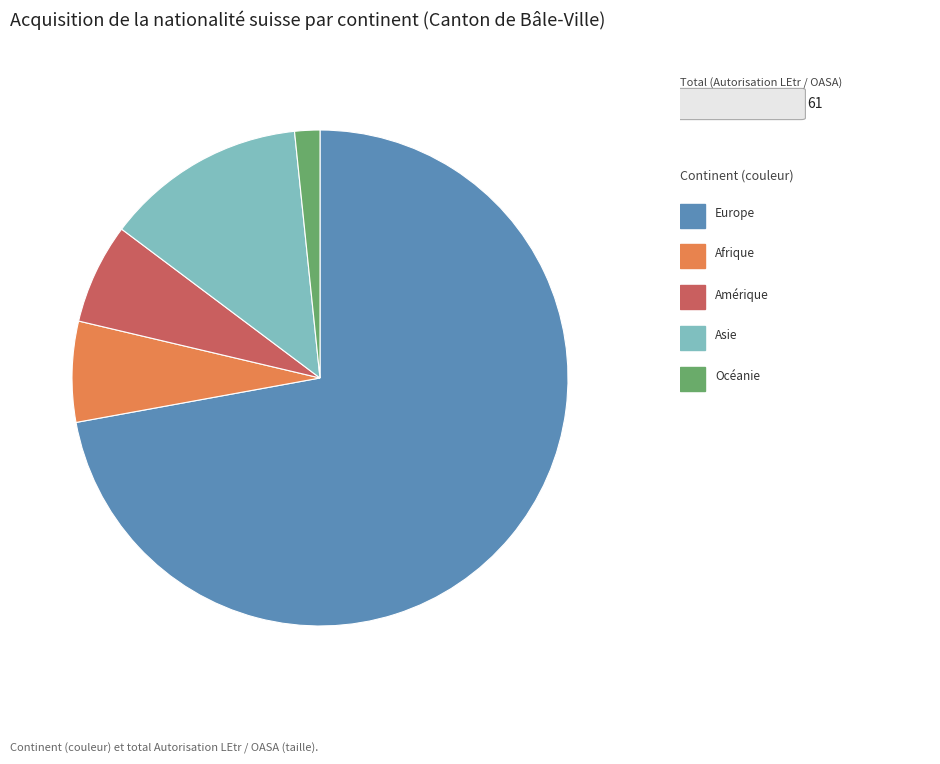

Is there any slice that represents more than half of the pie?

Yes